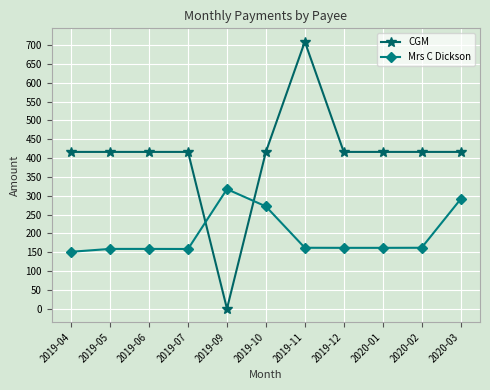

True or false: Mrs C Dickson and CGM intersect in this chart.

True